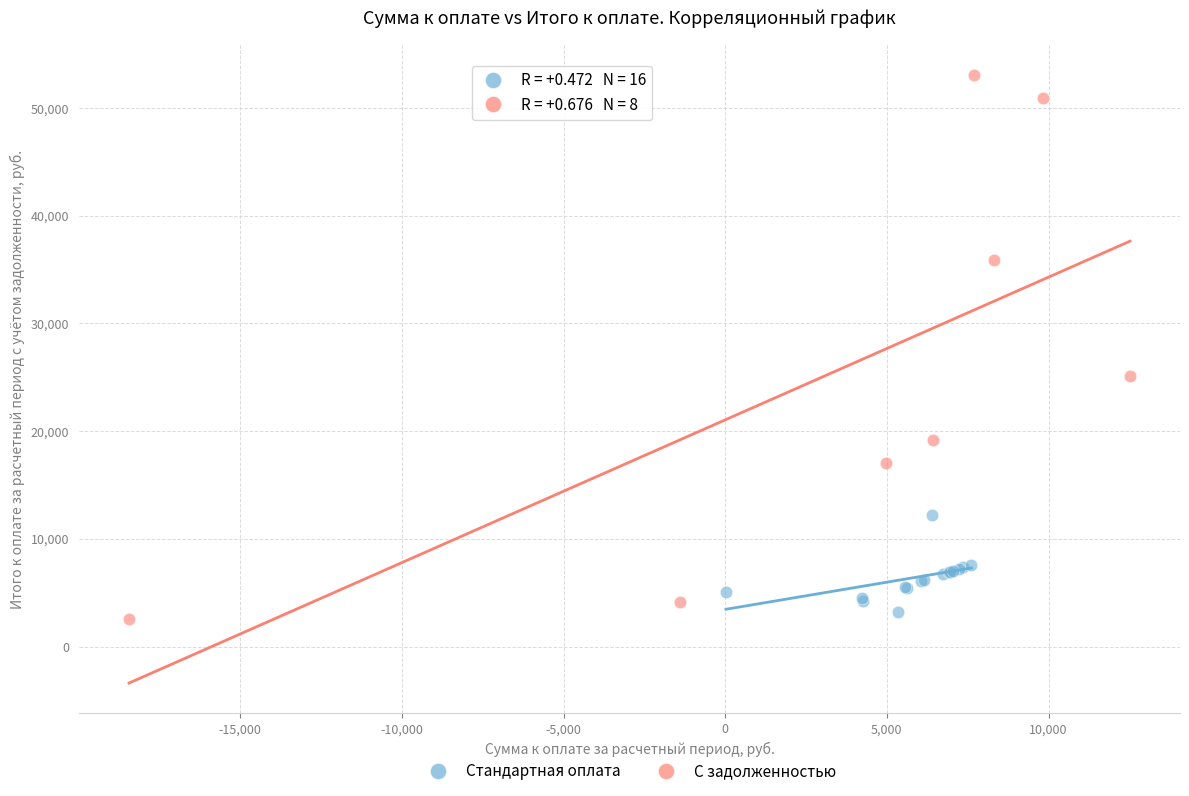

What are all the series names shown in the legend?

Стандартная оплата, С задолженностью